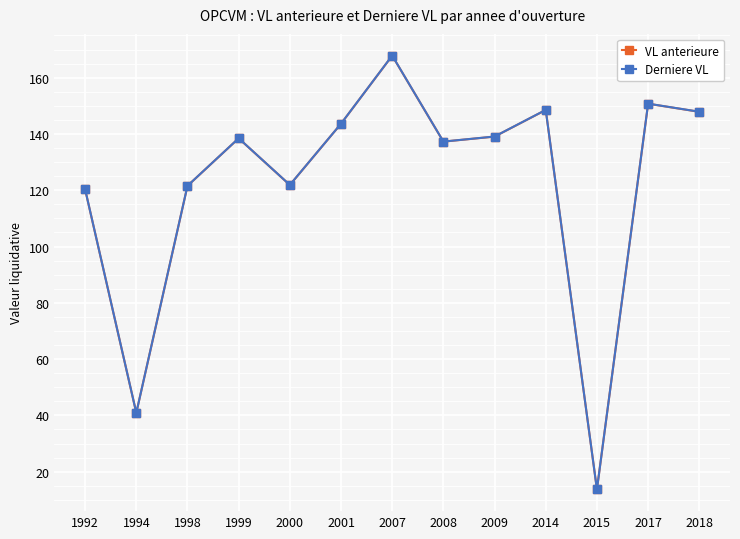

What is the total value across all series at 1999?

276.9